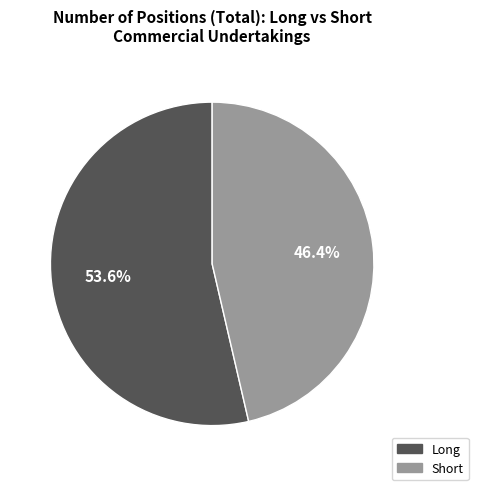

Is it true that Short is 54% of the pie?

False